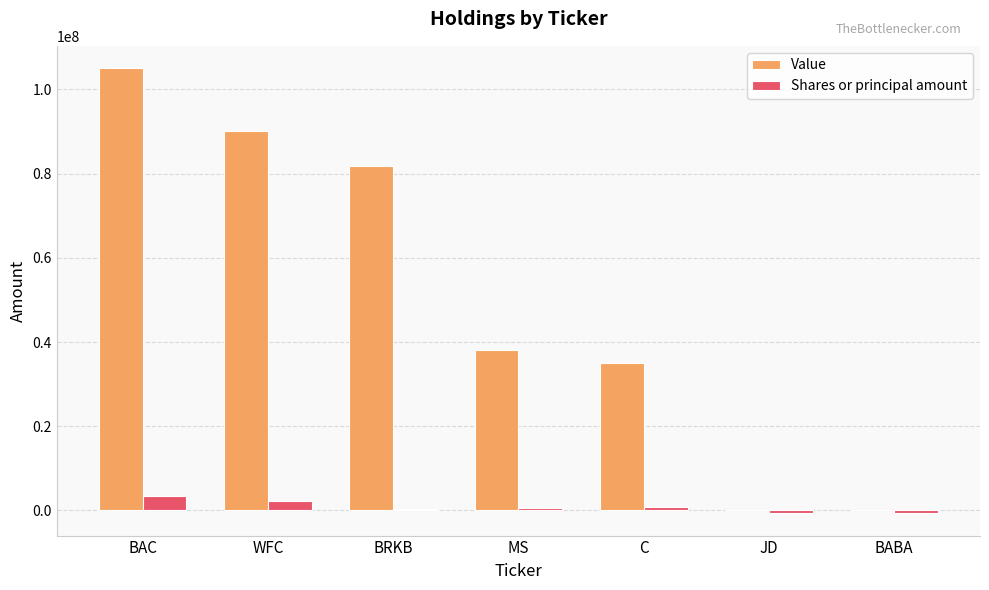

Between C and BABA, which series saw the biggest shift?

Value